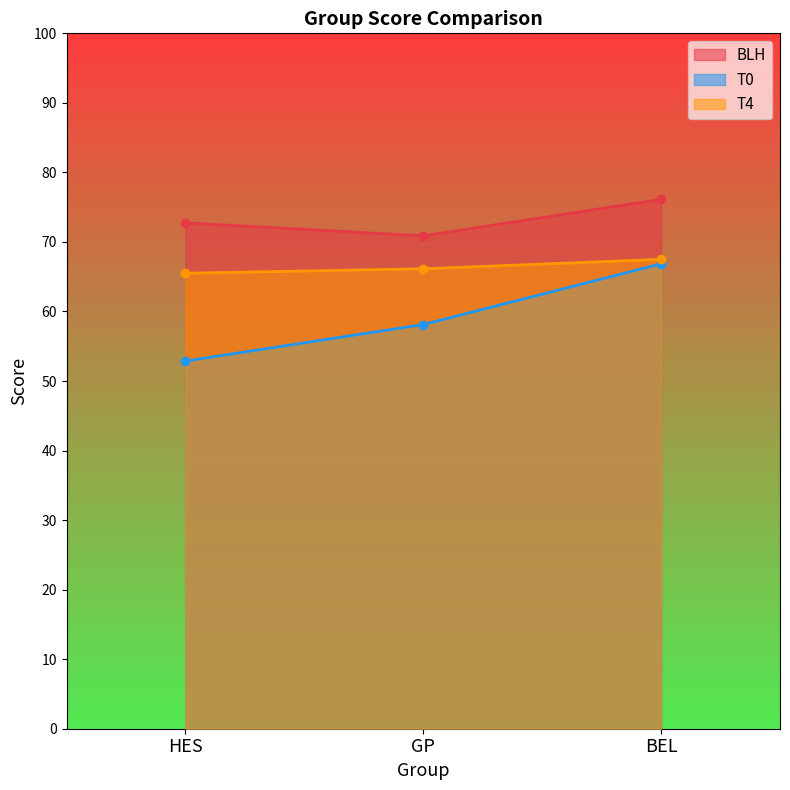

Which series changed the most between HES and GP?

T0